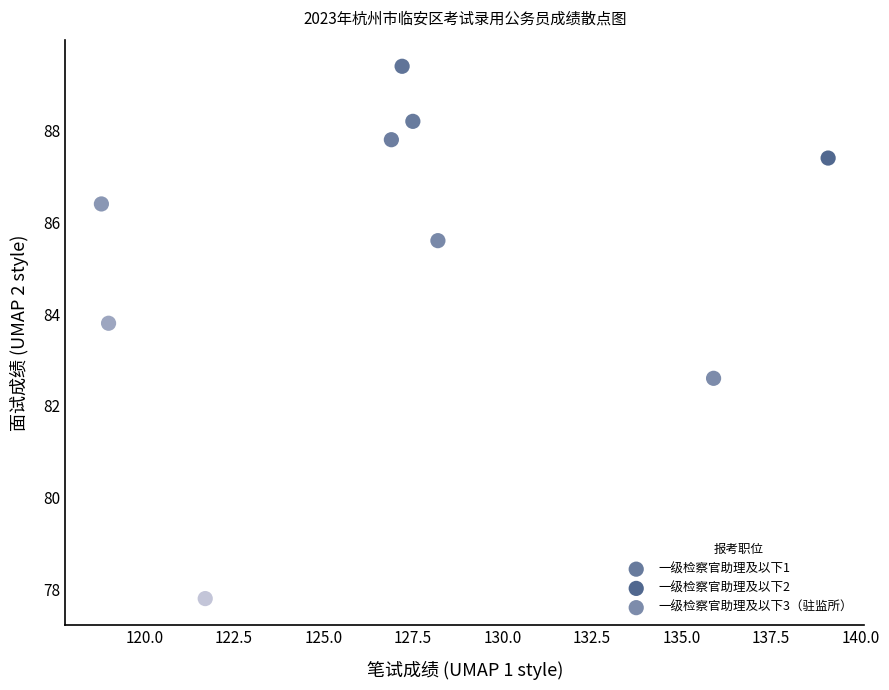

Which series has the largest Y range (max minus min)?

一级检察官助理及以下2